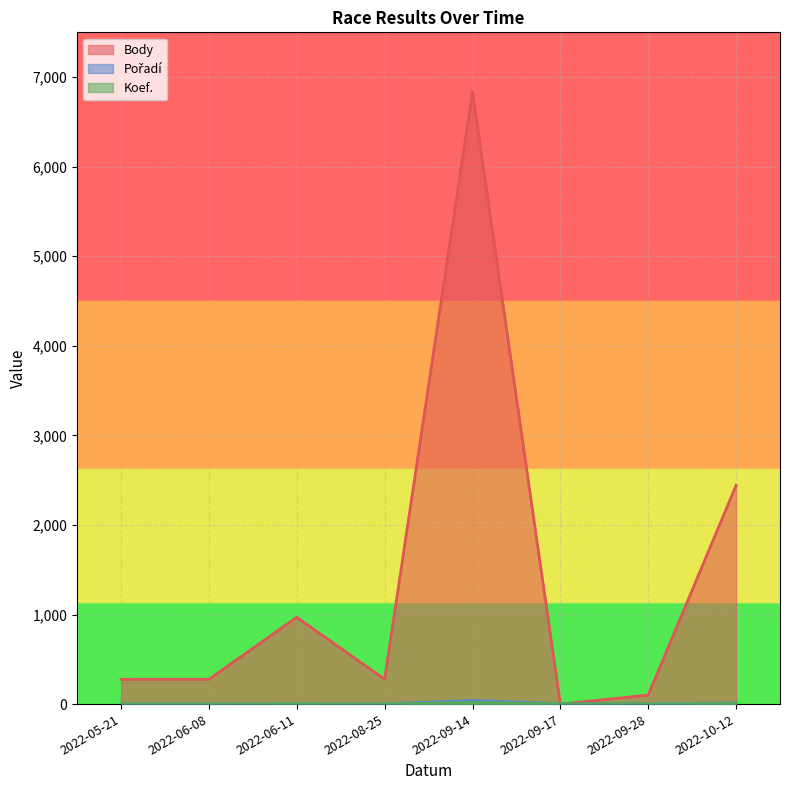

How many values in the Pořadí series exceed 3?

3